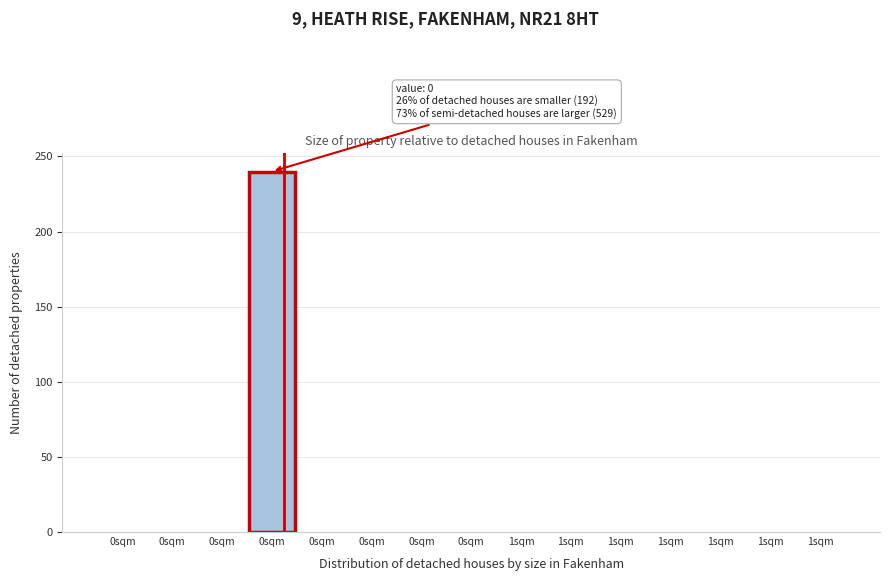

Are the bars horizontal?

No